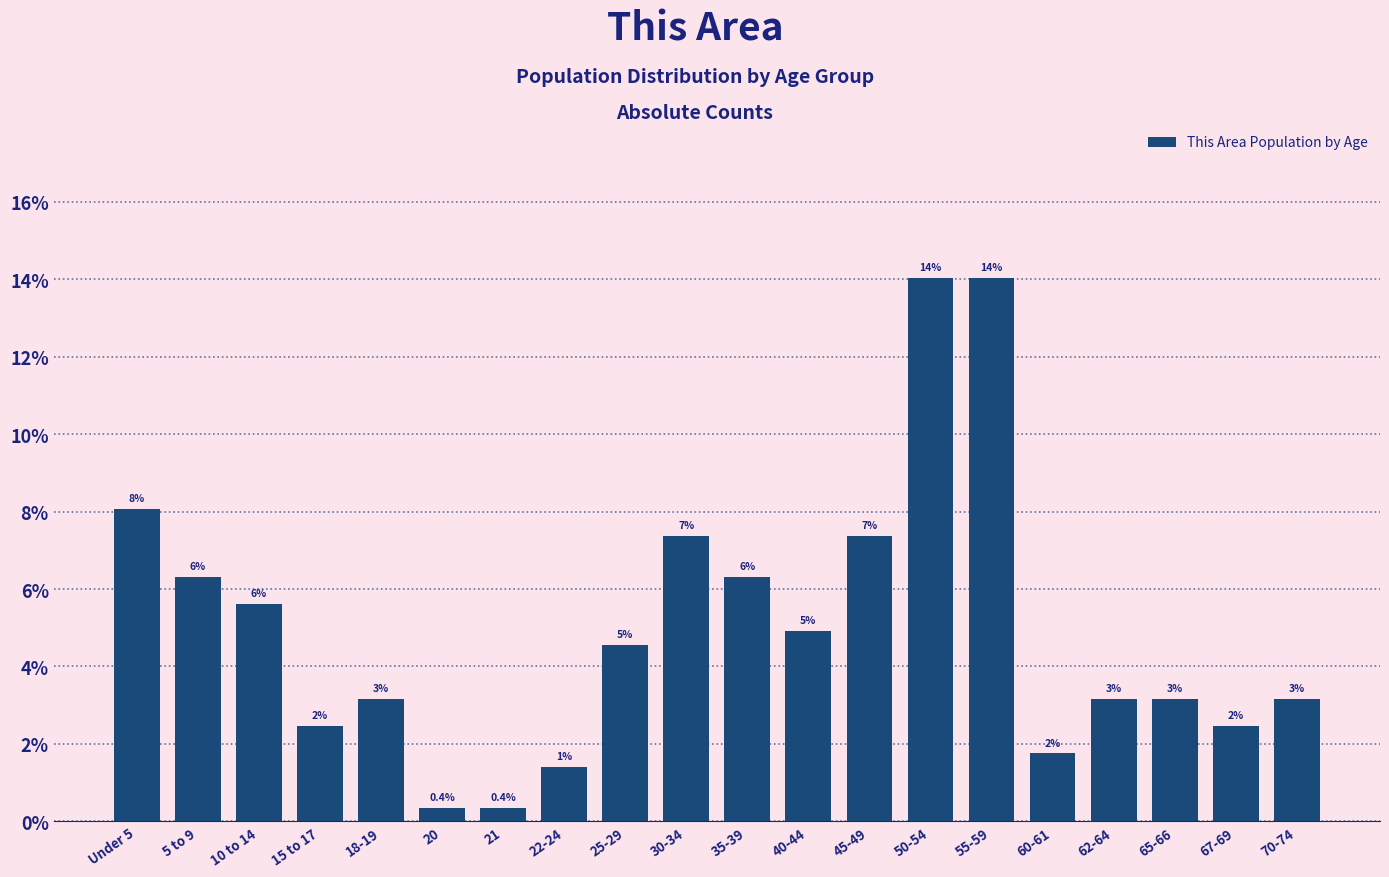

Are the bars horizontal?

No